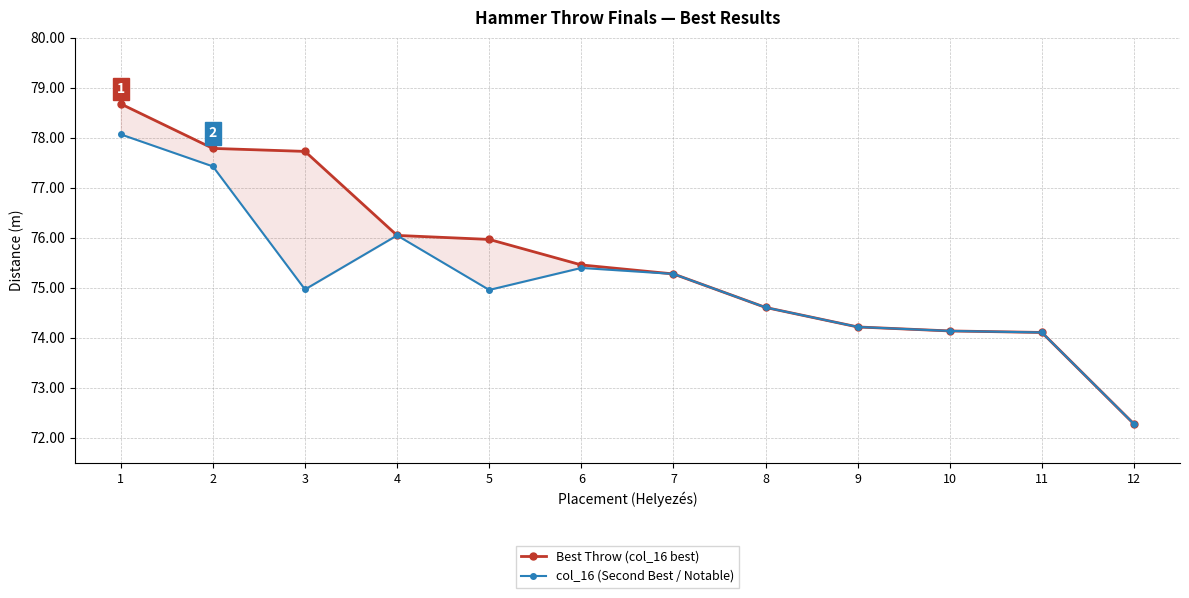

What is the sum of all Best Throw (col_16 best) values?

906.3